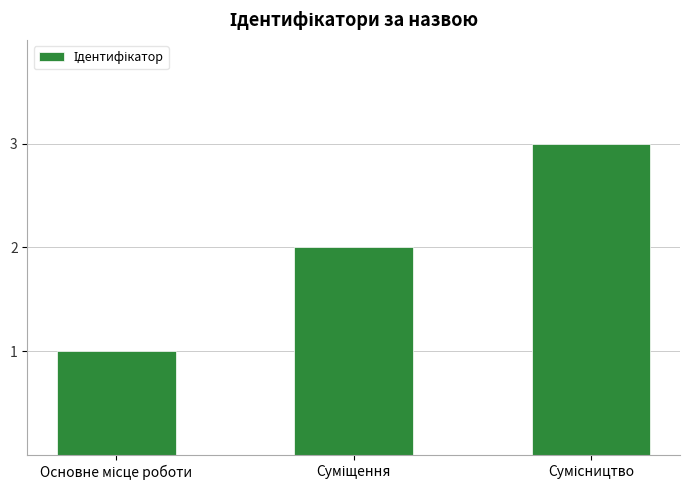

How many distinct data groups are displayed?

1